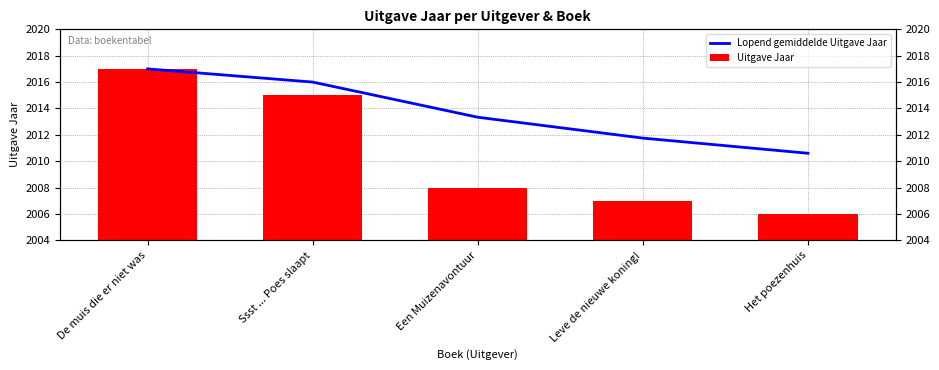

Which category has the highest value in the Uitgave Jaar series?

De muis die er niet was